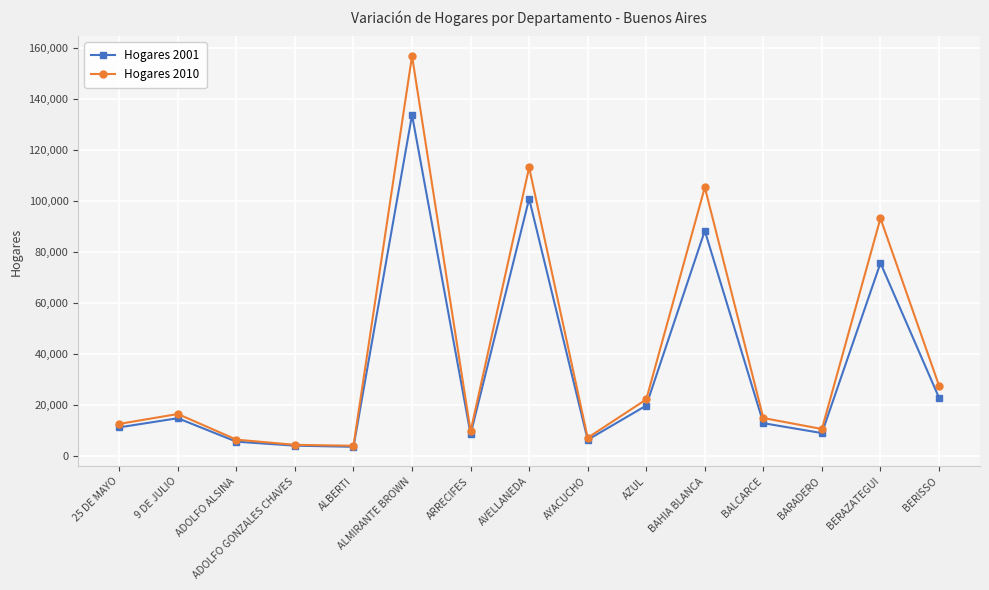

Between BALCARCE and BERAZATEGUI, which series saw the biggest shift?

Hogares 2010